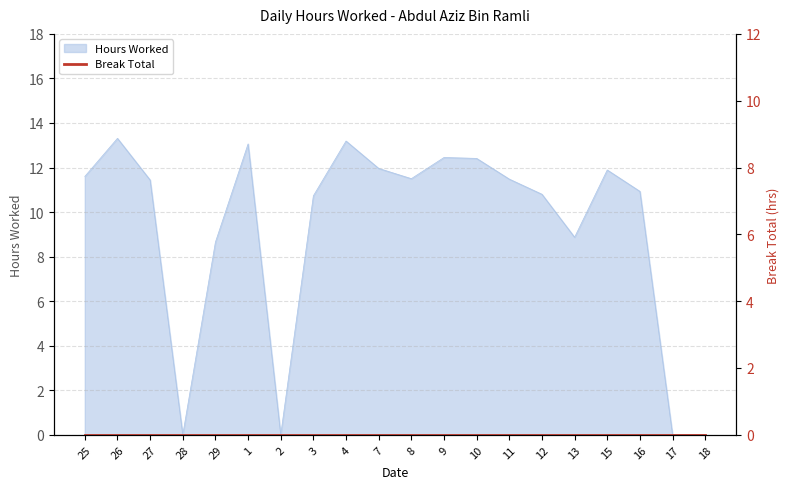

Which has a higher value, 18 or 11?

11